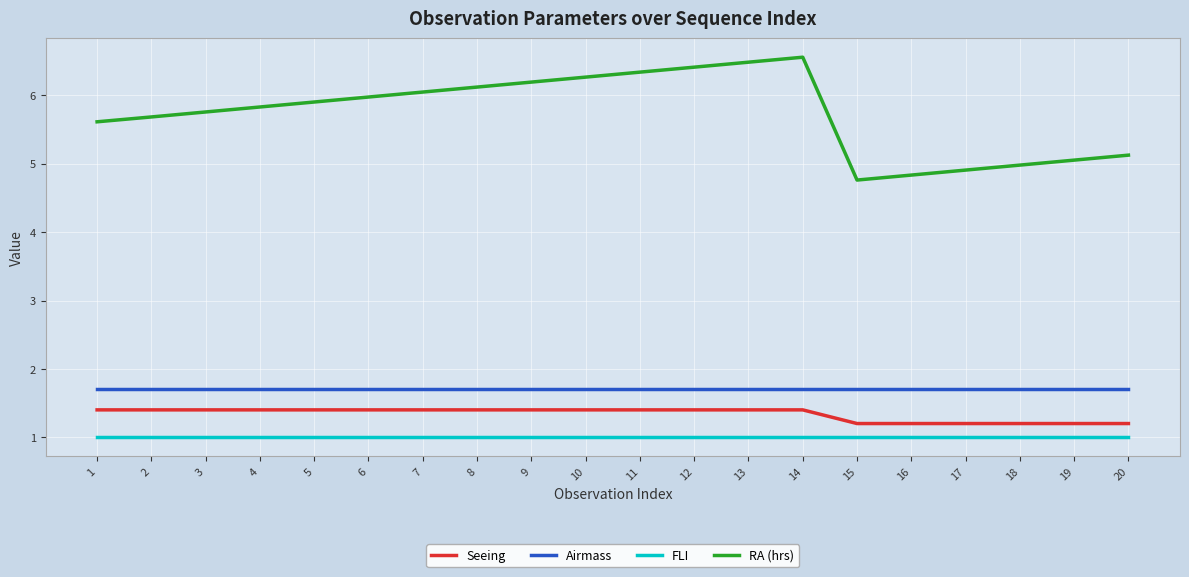

The value of Airmass at 1 is 1.7. True or false?

True